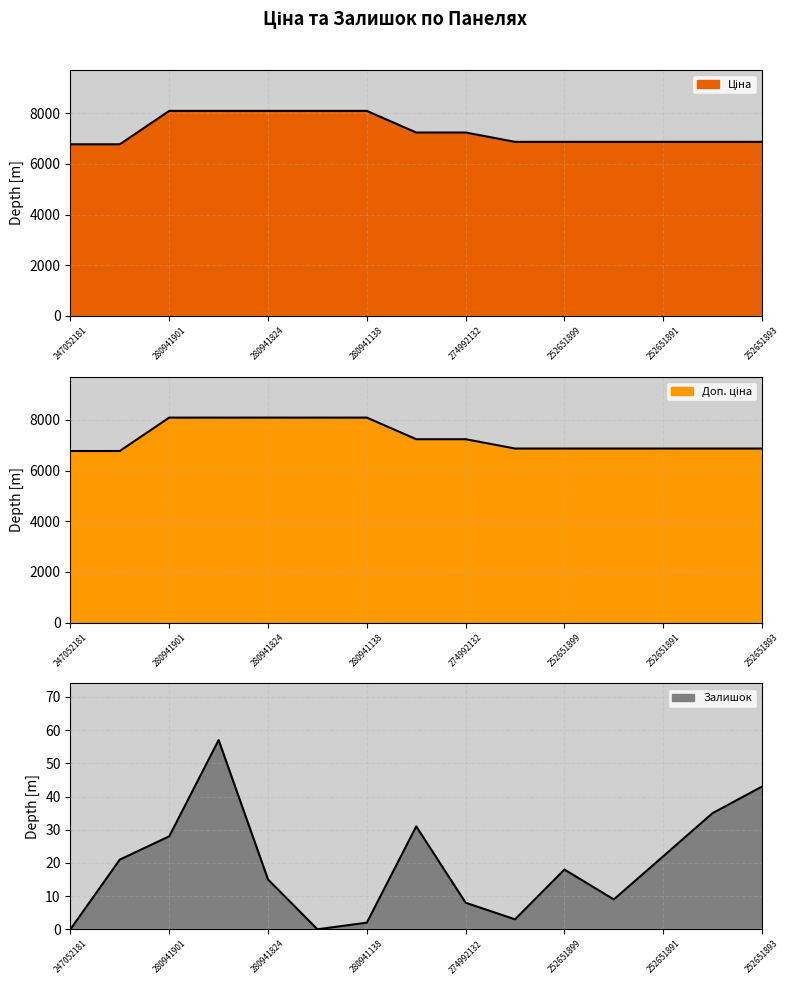

What is the minimum value for Ціна?

6771.4